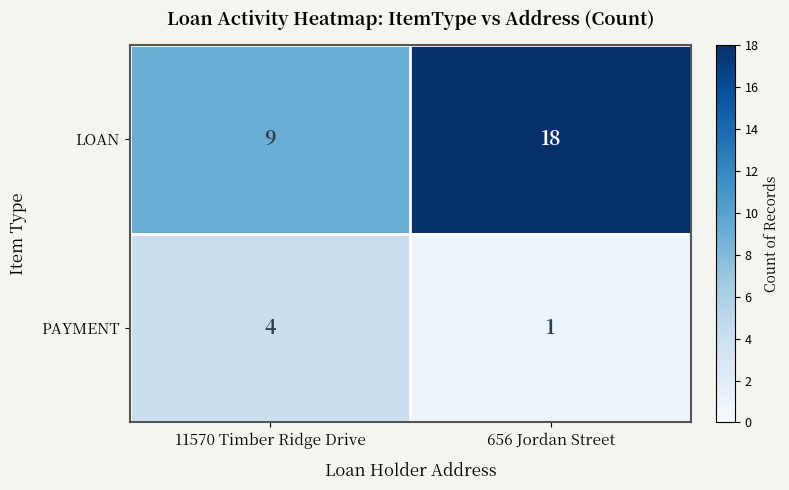

At which category is the sum across all series the highest?

656 Jordan Street